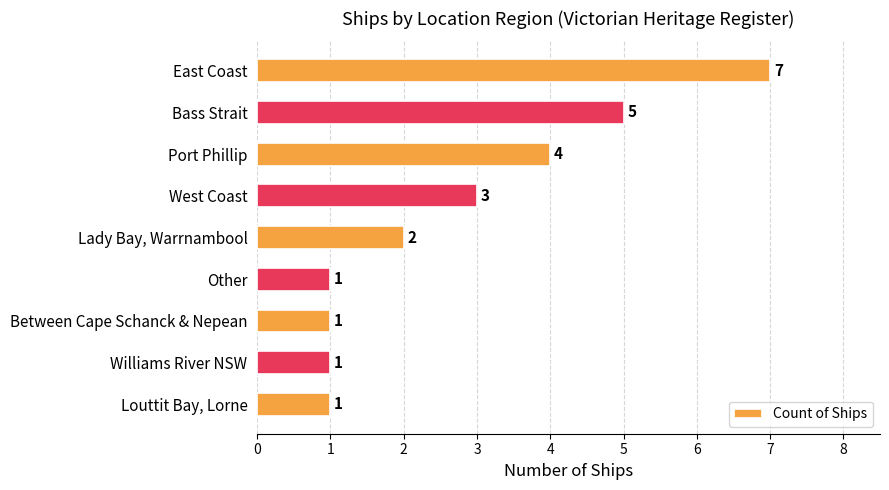

Count the number of categories in the chart.

9